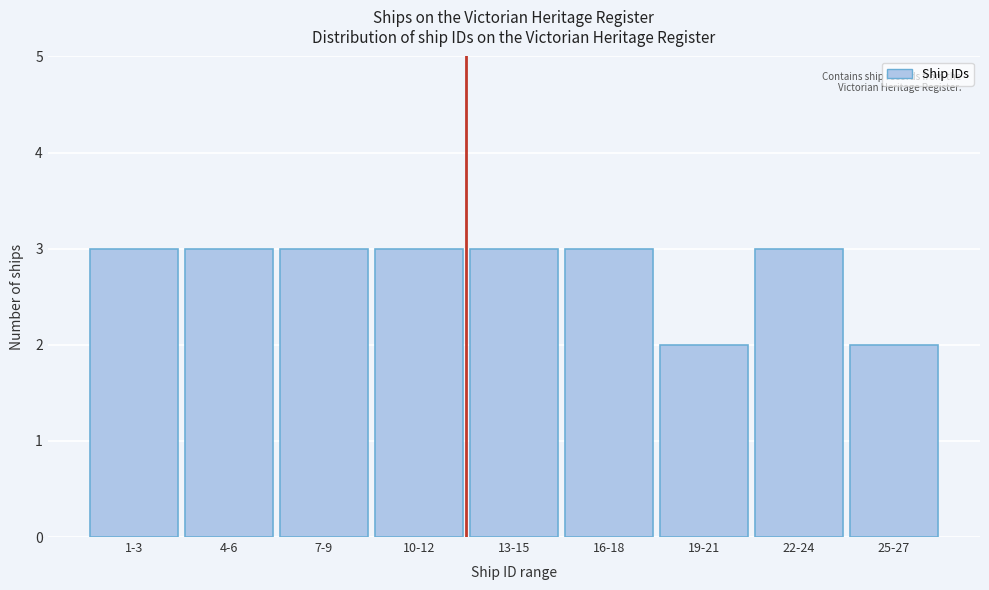

Reading left to right, list all the values displayed in this chart.

3	3	3	3	3	3	2	3	2